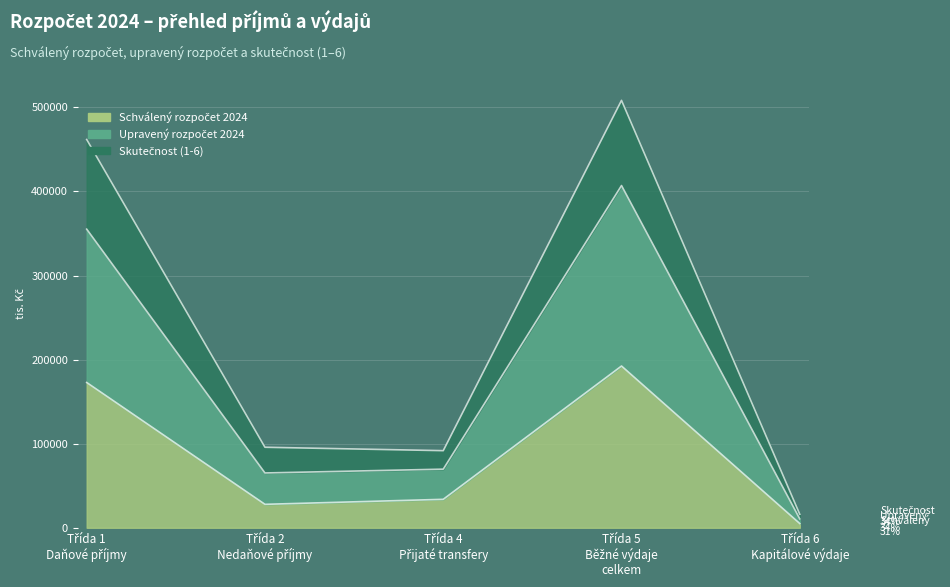

What are all the series names shown in the legend?

Schválený rozpočet 2024, Upravený rozpočet 2024, Skutečnost (1-6)